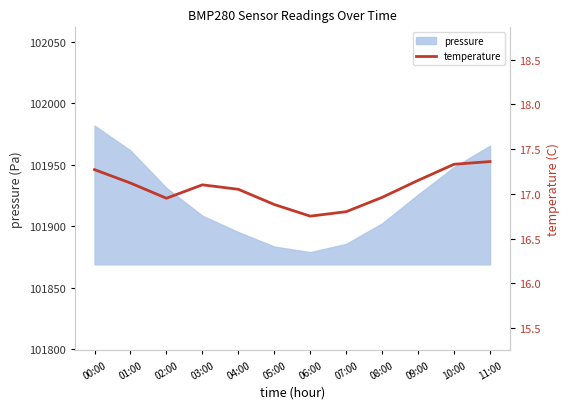

What is the sum of all values?

204.7